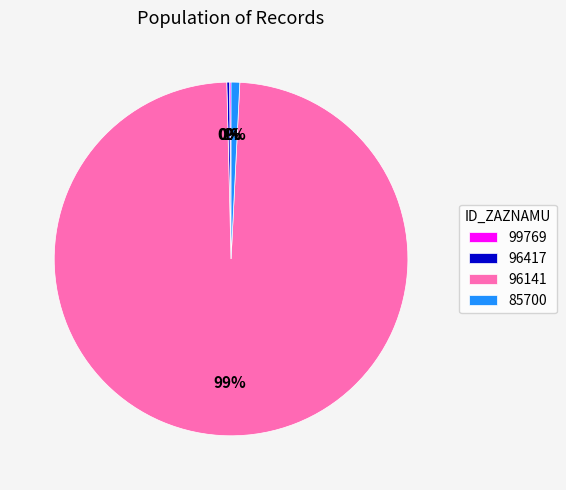

To the nearest percent, what is the average slice percentage?

25%